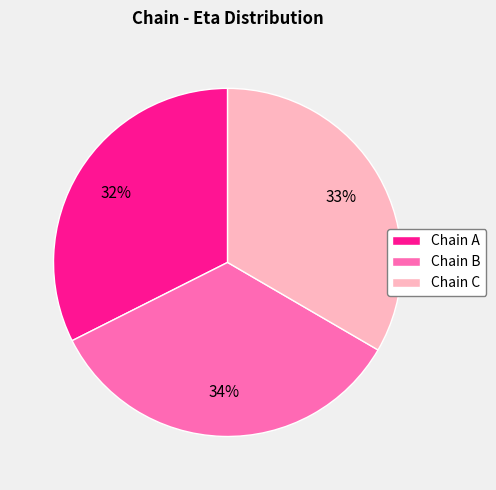

Which slice is the smallest?

Chain A